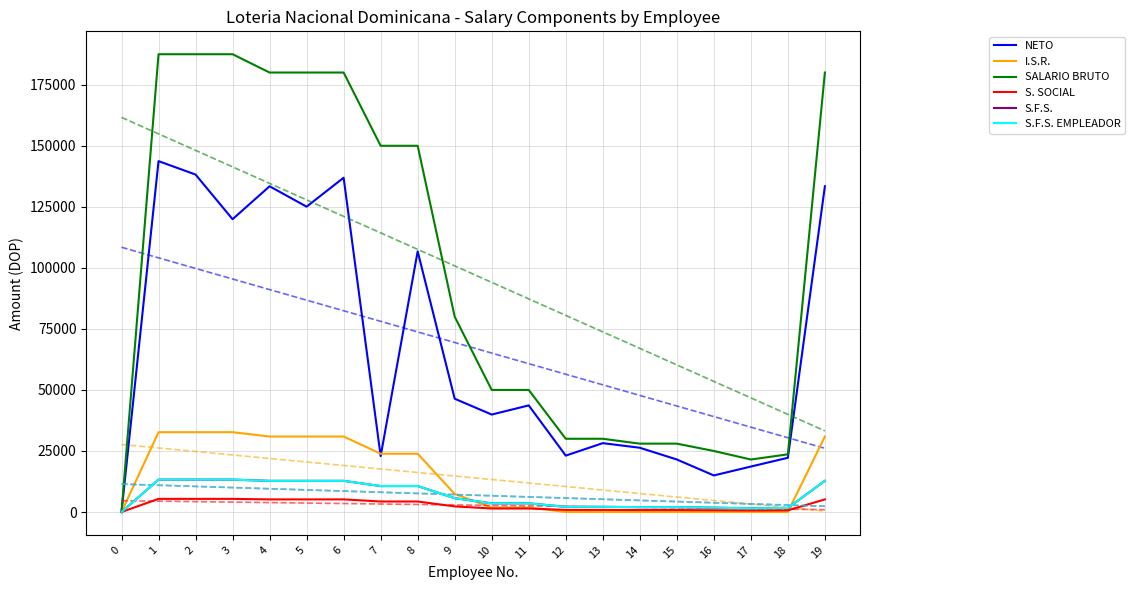

How many positive values does the SALARIO BRUTO series have?

19